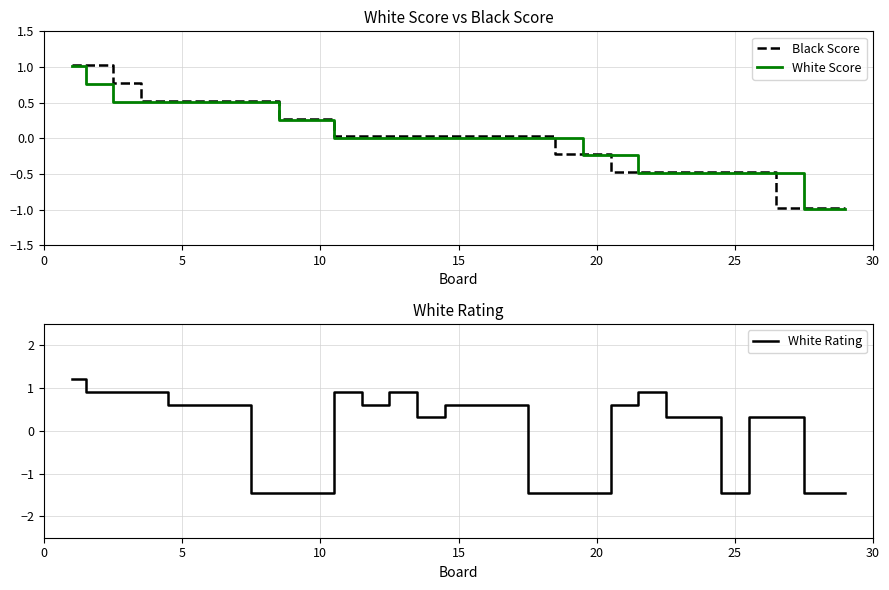

What is the difference between the maximum and minimum values in the White Score series?

2.0